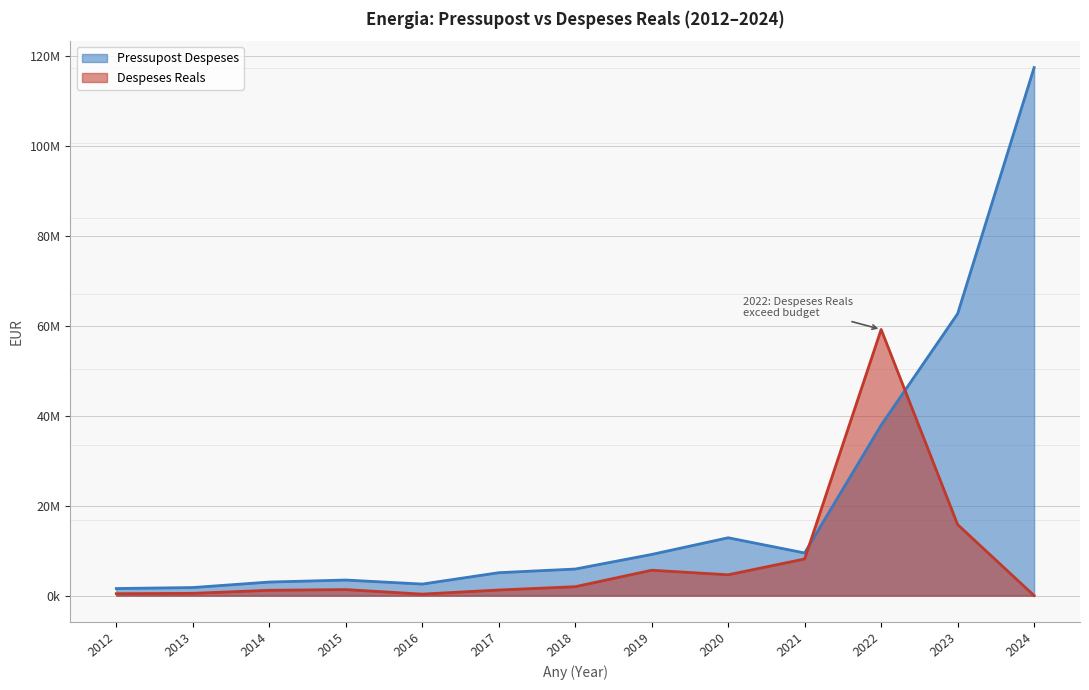

Rank the series by their maximum value, from highest to lowest.

Pressupost Despeses, Despeses Reals